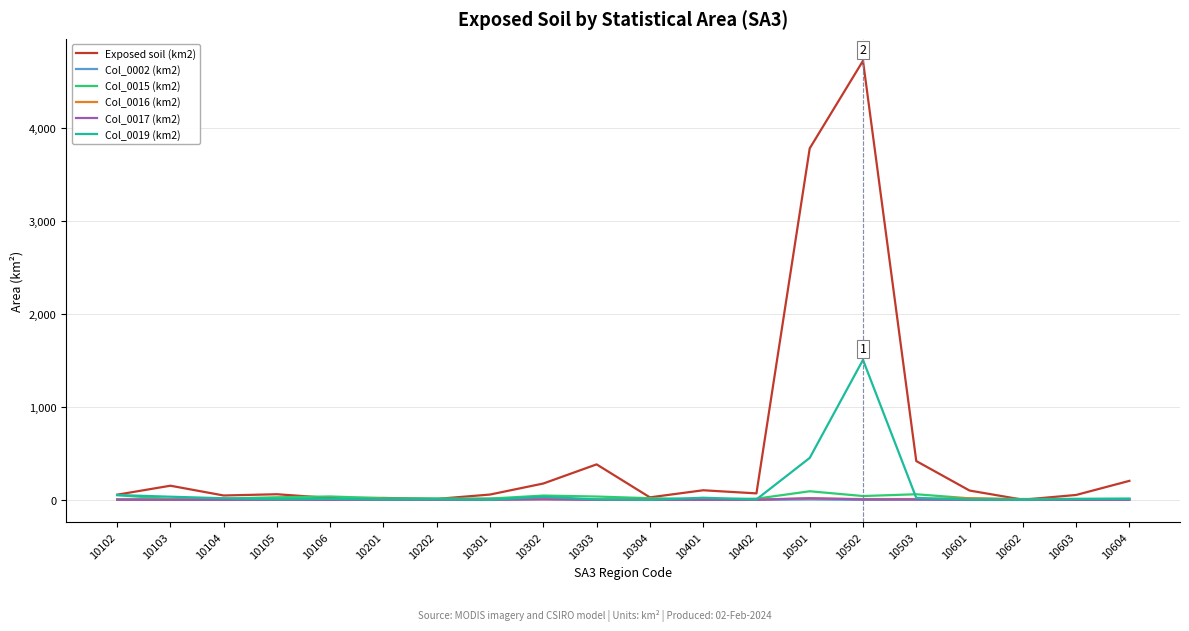

What is the maximum value shown in the chart?

4727.8